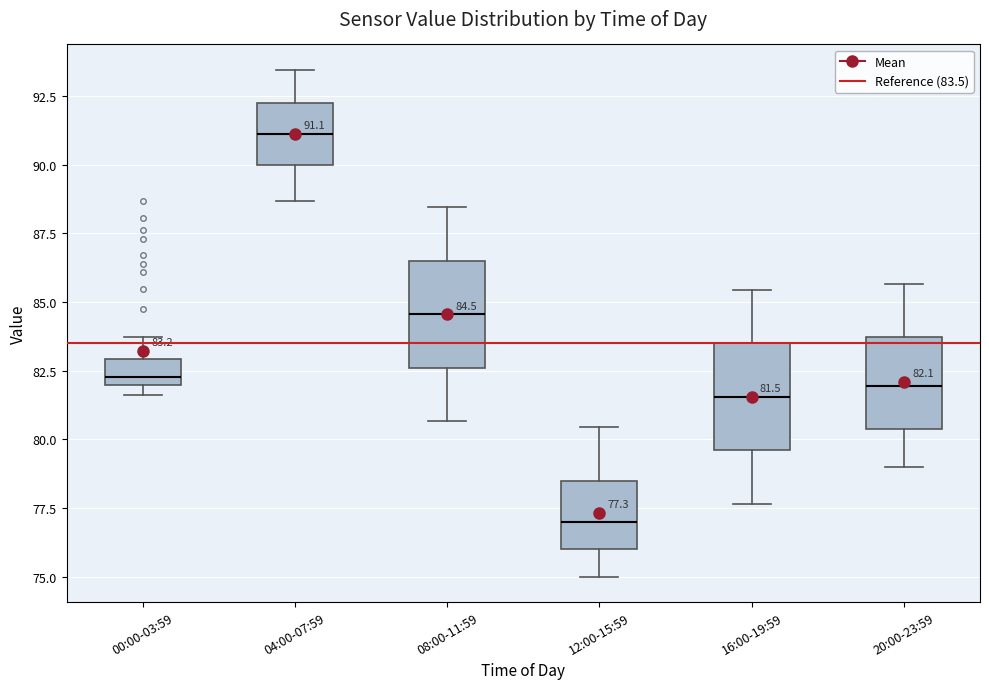

Which box has the highest median line?

04:00-07:59